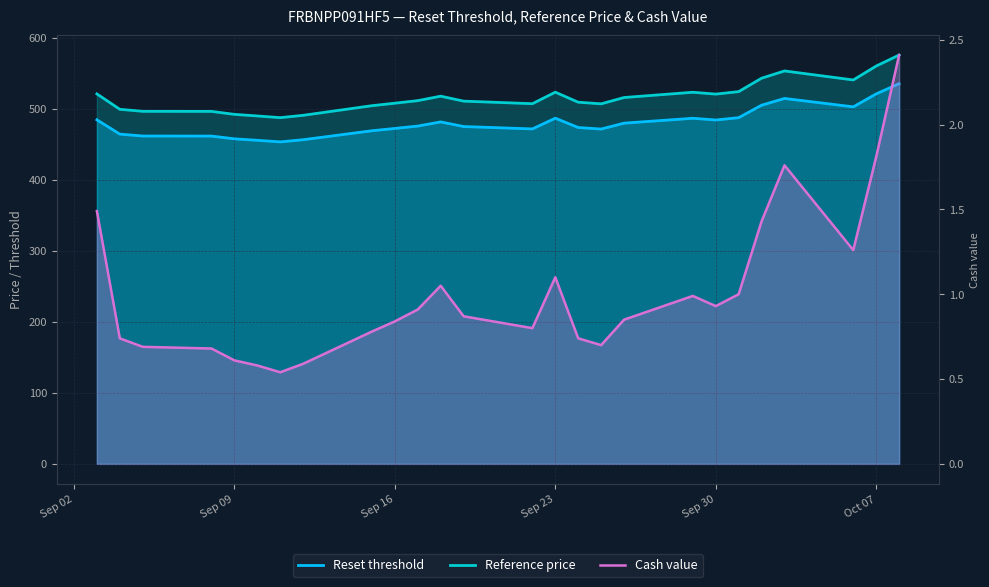

Reading right to left, extract all data points from this chart.

Reset threshold: 535.2	520.8	502.6	514.4	504.9	487.3	484.1	486.5	479.6	471.3	473.5	486.6	471.5	474.9	481.4	475.5	472.2	468.9	456.3	453.2	455.5	457.6	461.4	461.5	464.2	484.3
Reference price: 575.5	560.0	540.4	553.1	542.9	524.0	520.5	523.1	515.7	506.8	509.1	523.2	507.0	510.6	517.6	511.3	507.7	504.2	490.6	487.4	489.8	492.0	496.1	496.2	499.1	520.8
Cash value: 2.4	1.8	1.3	1.8	1.4	1.0	0.9	1.0	0.8	0.7	0.7	1.1	0.8	0.9	1.1	0.9	0.8	0.8	0.6	0.5	0.6	0.6	0.7	0.7	0.7	1.5